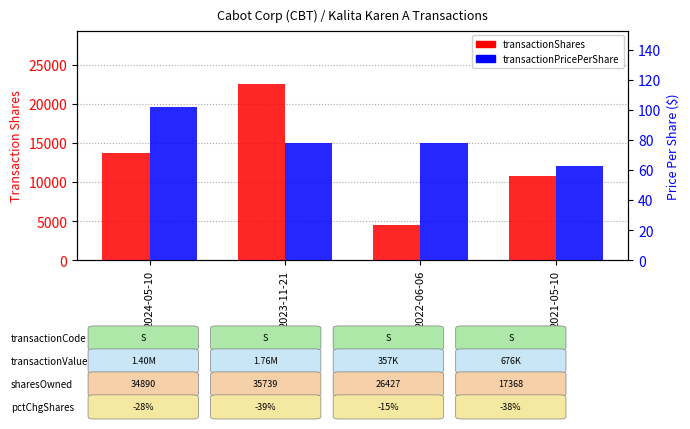

What position from the left is 2024-05-10?

1